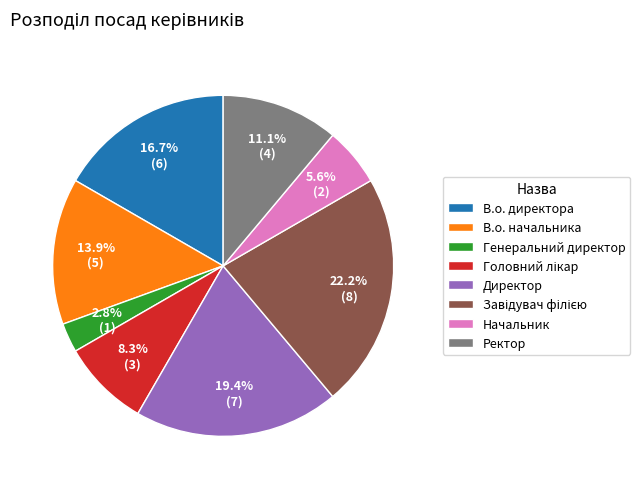

Is there a majority slice in this chart?

No